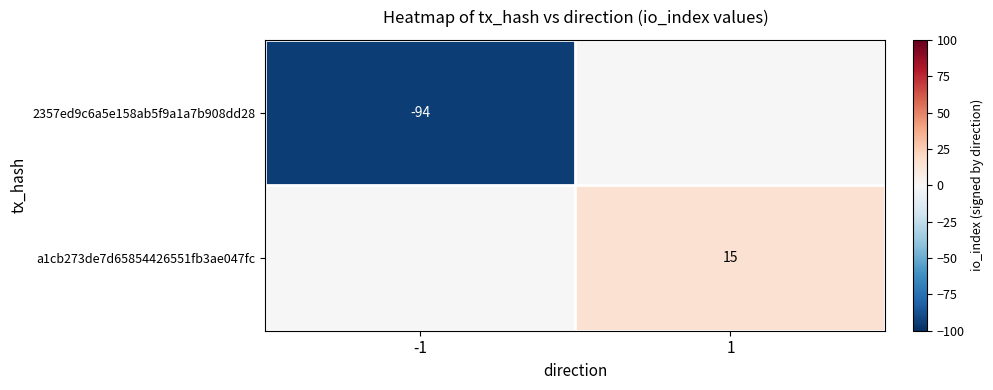

The value of a1cb273de7d65854426551fb3ae047fc at 1 is 15. True or false?

True